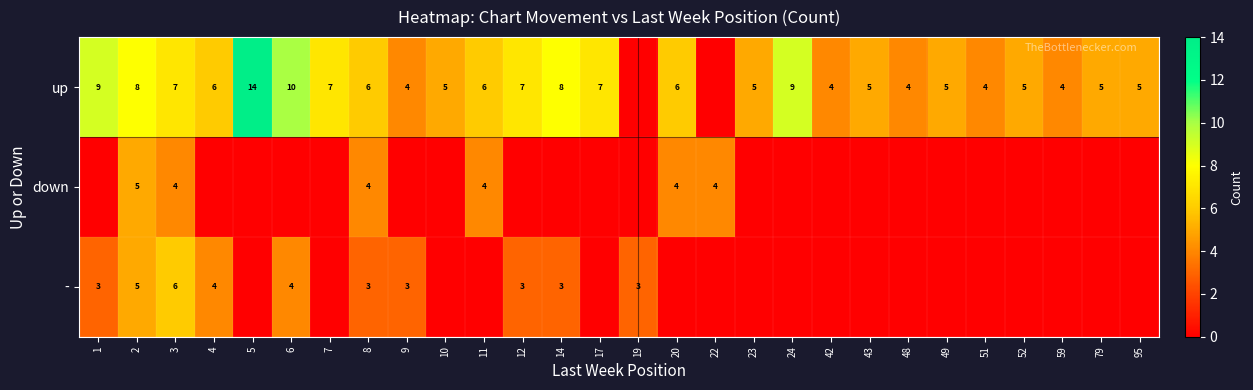

Is the value of up at 10 greater than the value of - at 19?

Yes